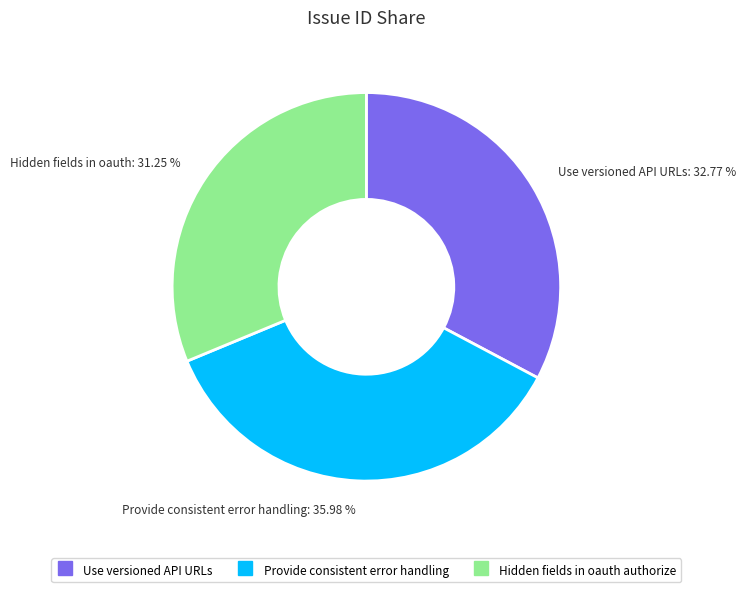

To the nearest percent, what is the difference between the largest and smallest slice percentages?

5%